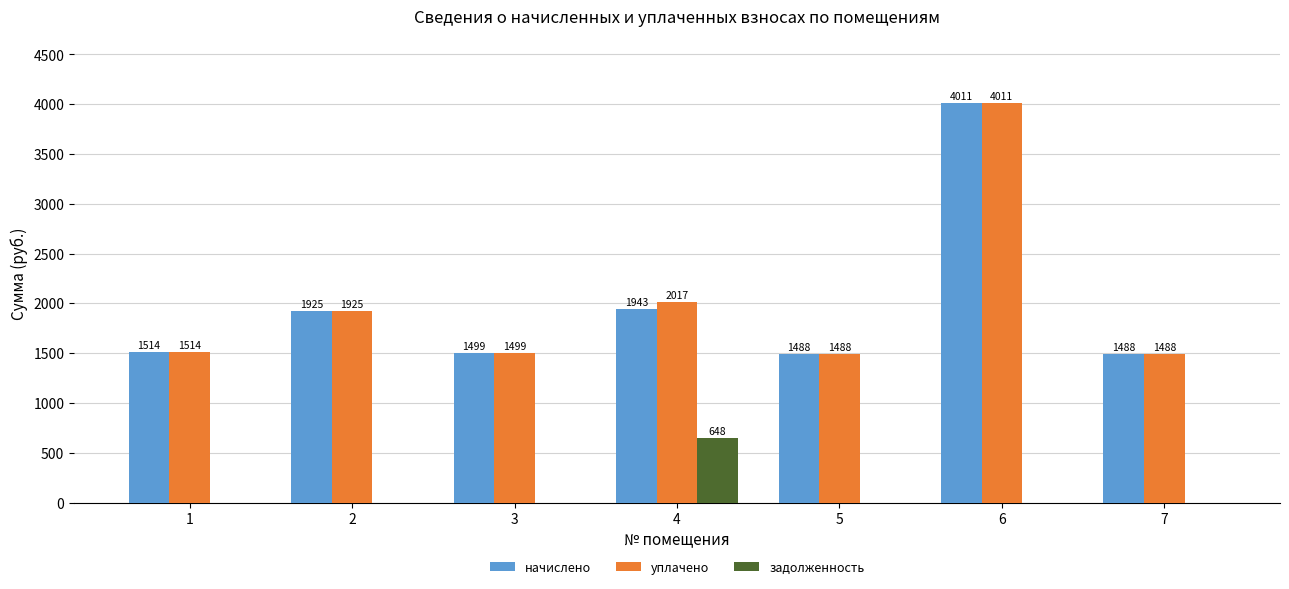

How many series are shown in this chart?

3